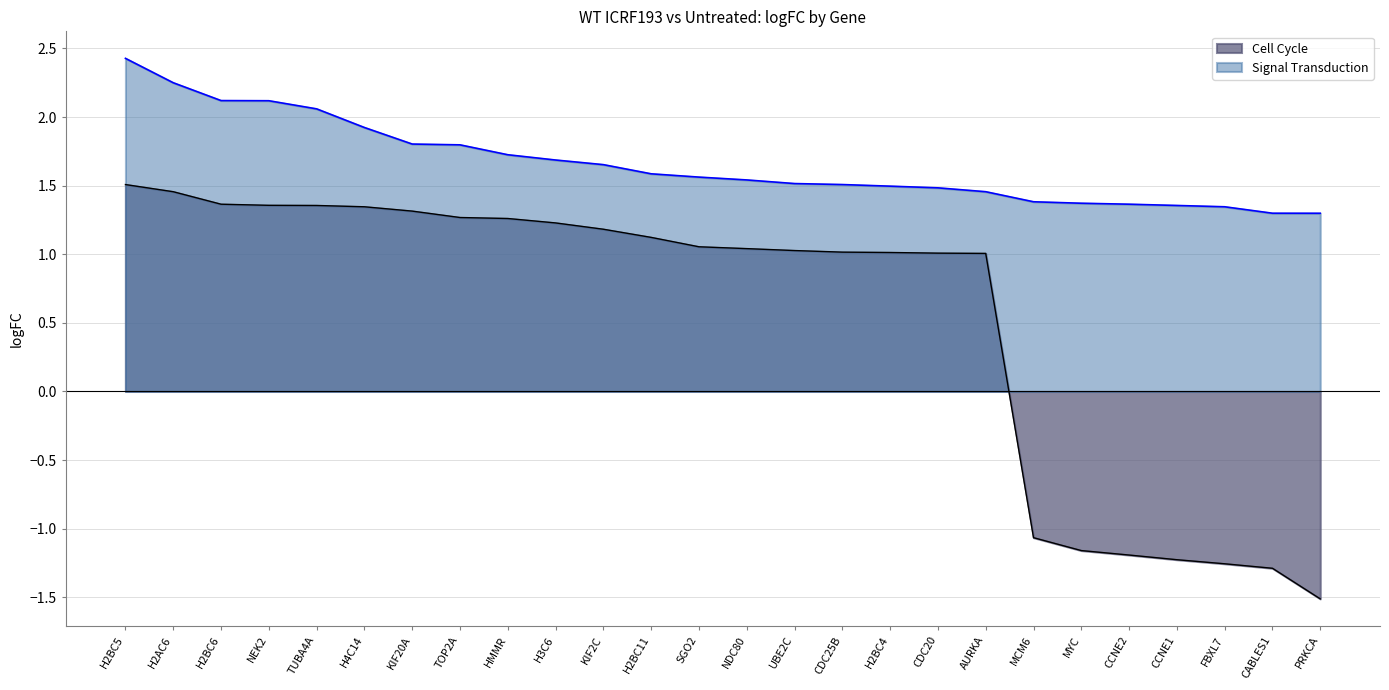

The value of Signal Transduction logFC at MCM6 is 1.4. True or false?

True